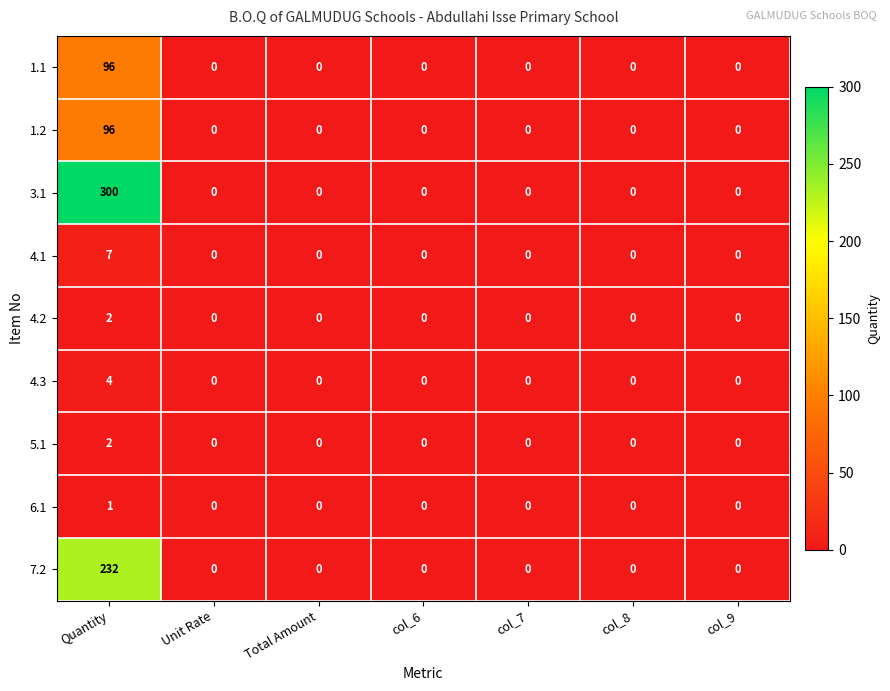

The value of 1.2 at col_8 is 0. True or false?

True